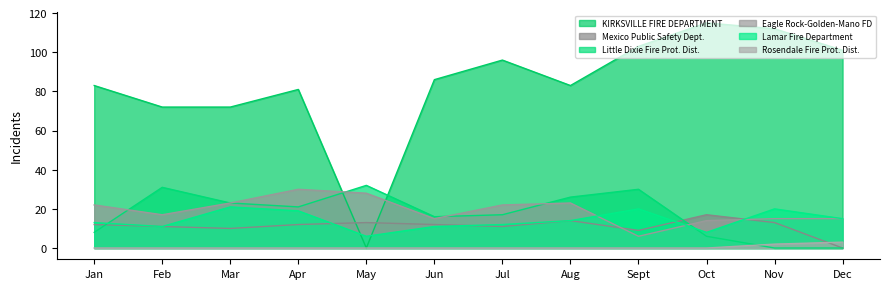

List the labels in order of Mexico Public Safety Dept. value, smallest first.

Dec, Sept, Mar, Feb, Jul, Jan, Apr, Jun, May, Nov, Aug, Oct